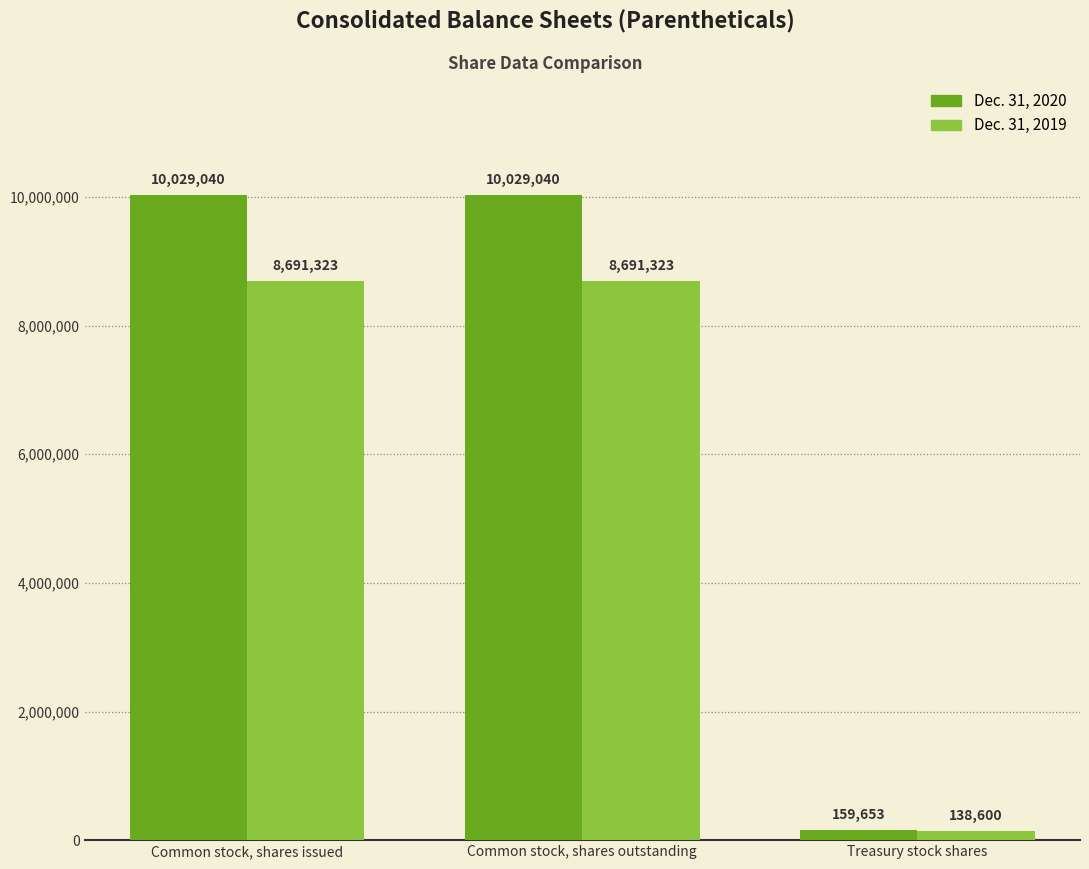

How many groups of bars are there?

3